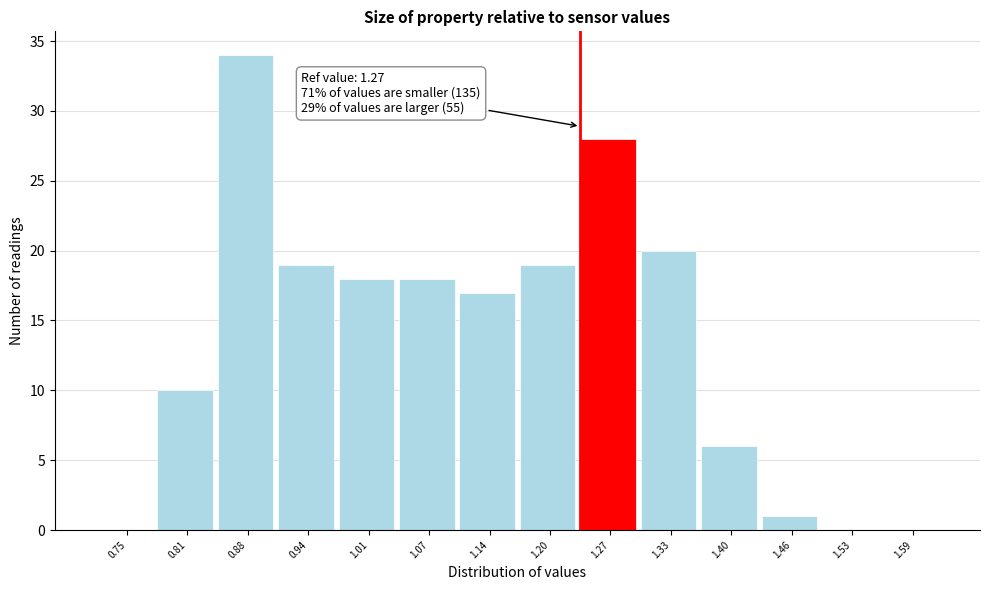

Reading left to right, list all the values displayed in this chart.

0.75=0	0.81=10	0.88=34	0.94=19	1.01=18	1.07=18	1.14=17	1.20=19	1.27=28	1.33=20	1.40=6	1.46=1	1.53=0	1.59=0